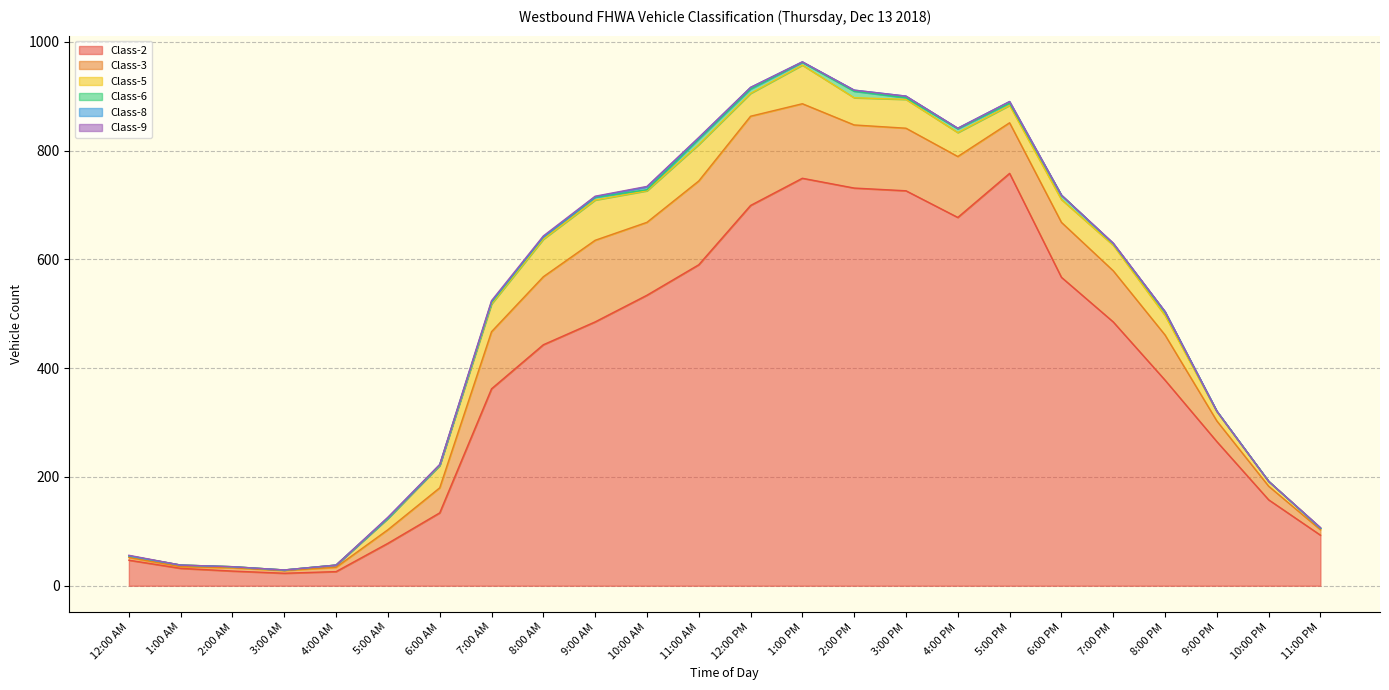

What is the label of the 22nd point from the right?

2:00 AM